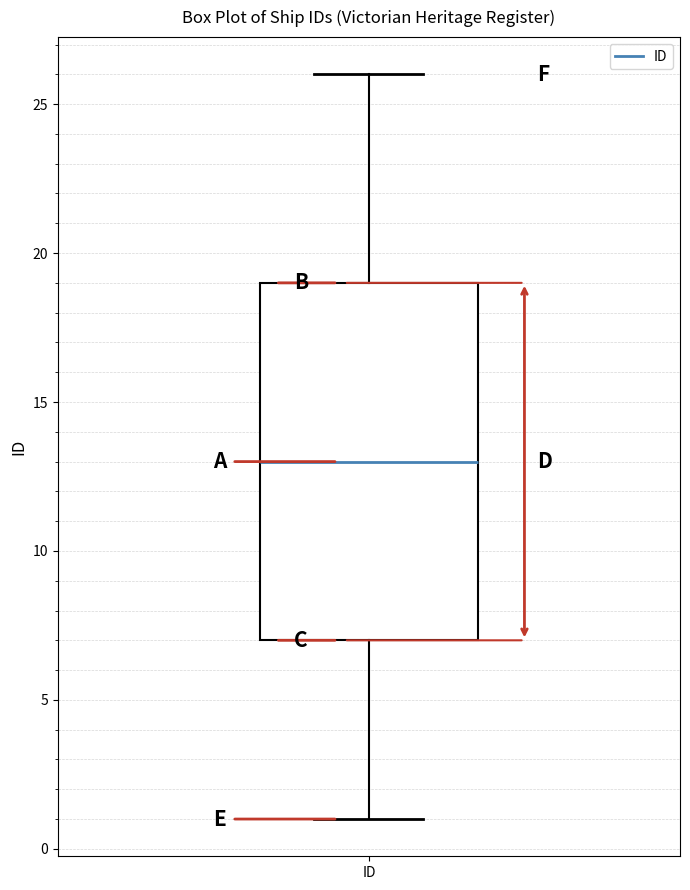

Where is the lower edge of the box for ID on the y-axis? The values are not printed on the chart, so give them approximately, as read against the axis.

7